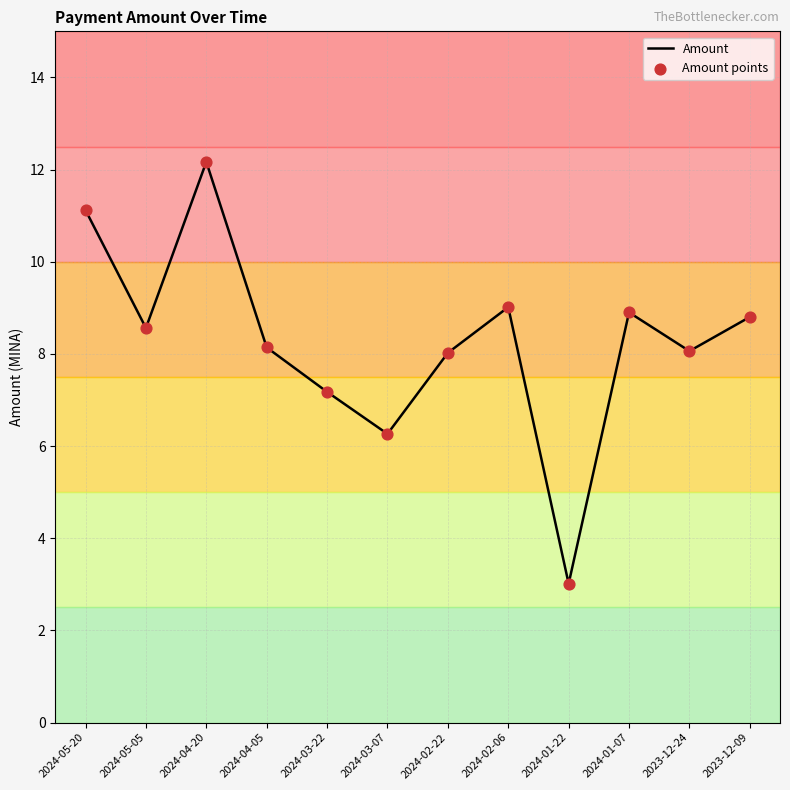

What position from the right is 2024-02-06?

5